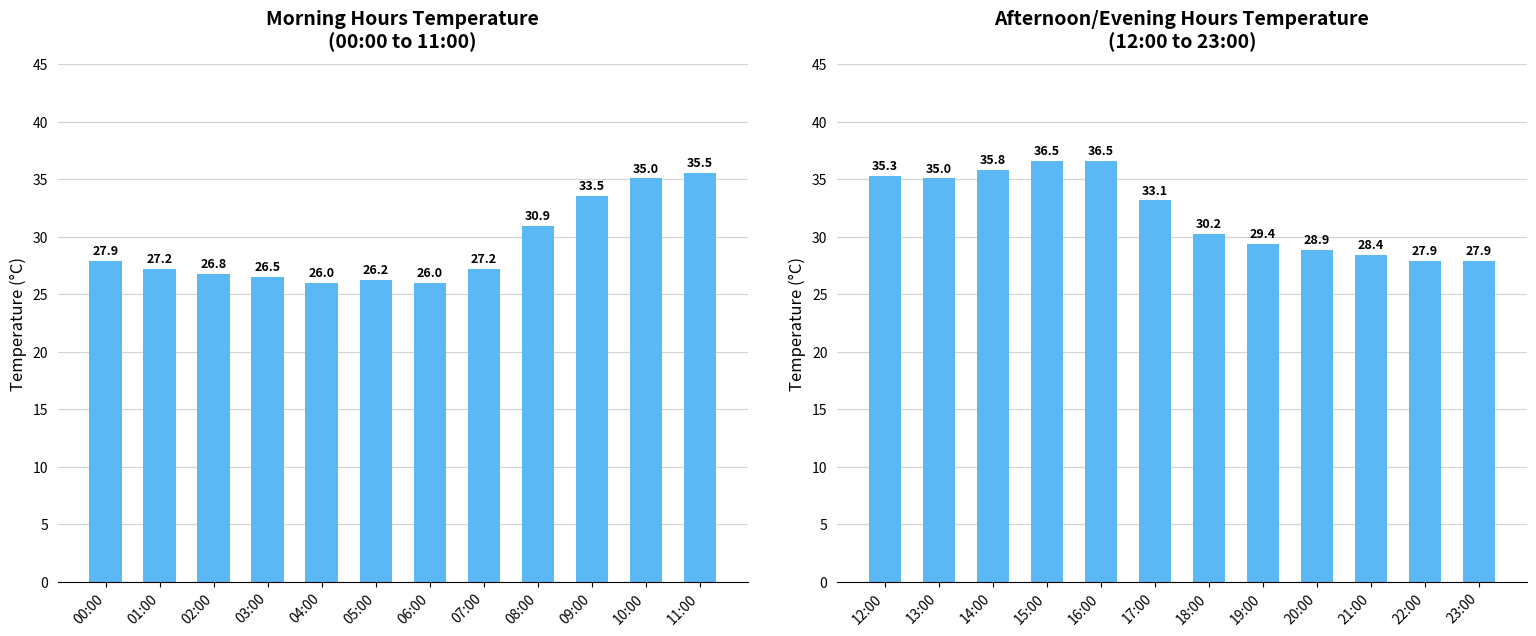

What is the difference between the maximum and minimum values?

8.6